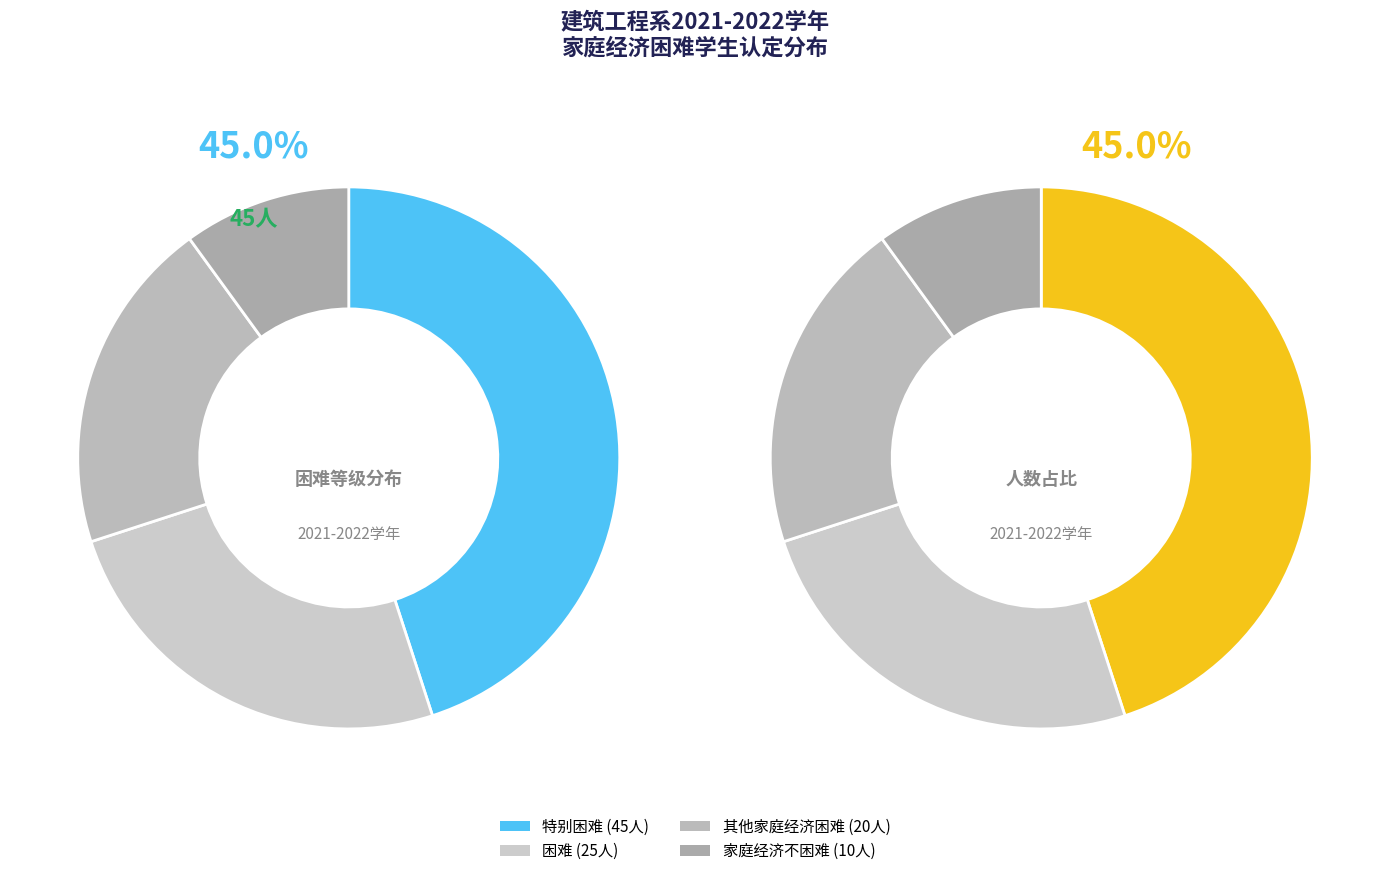

How many slices are in this pie chart?

4